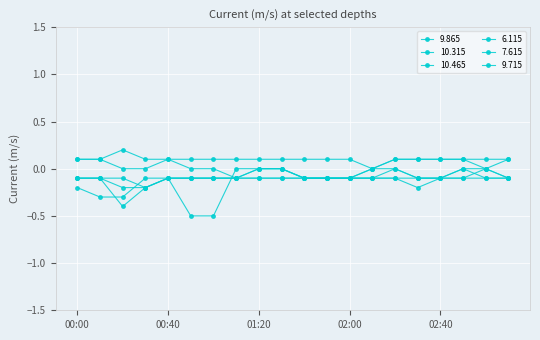

Where is the first local maximum for 9.715?

00:40